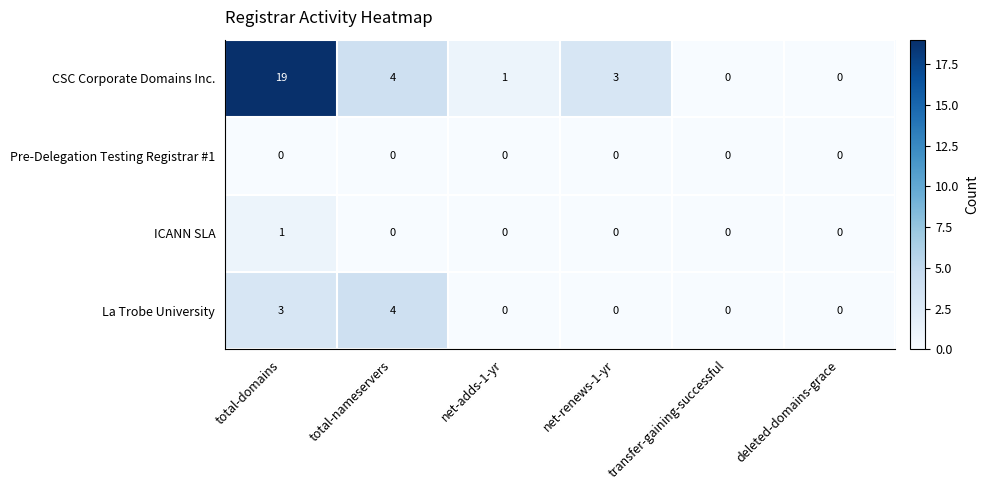

Which series has the largest total across all categories?

CSC Corporate Domains Inc.